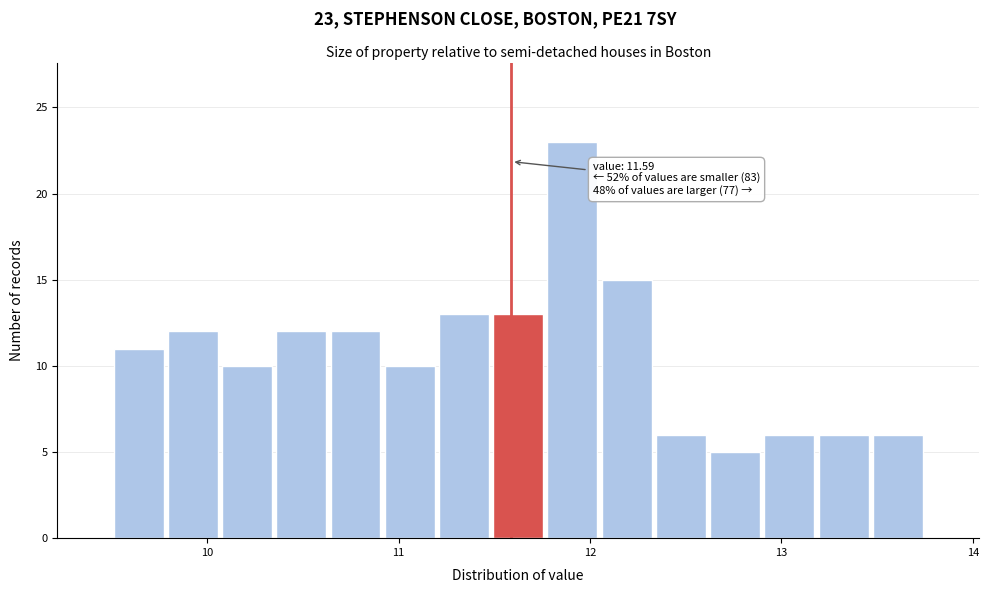

Read against the x-axis, roughly where is the centre of the tallest bar?

11.9